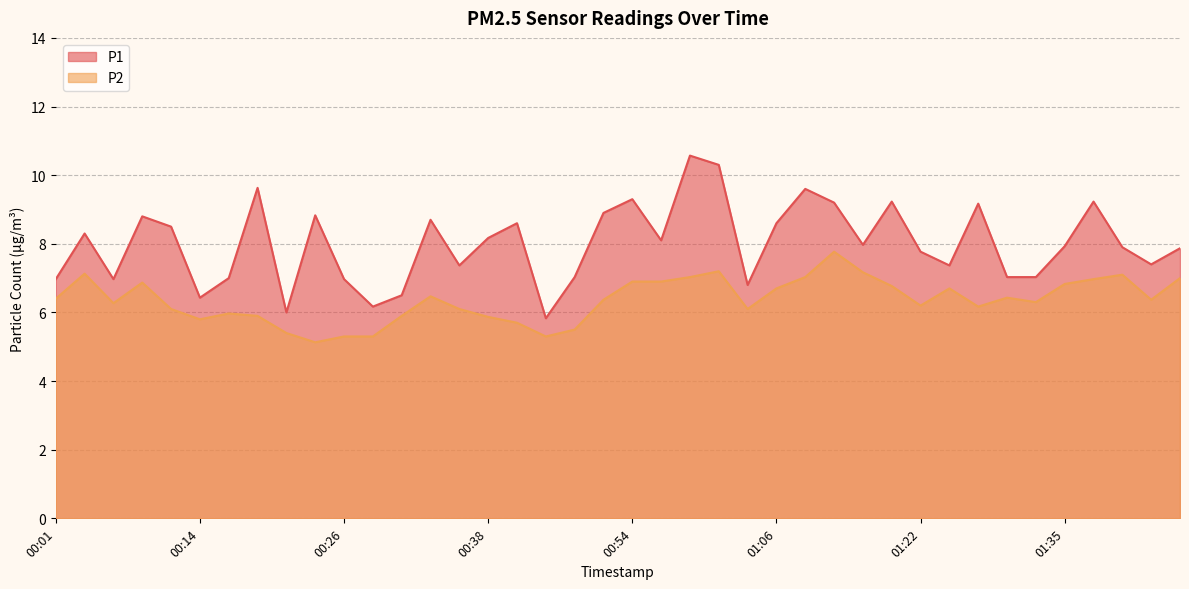

What is the label of the 17th point from the left?

00:41